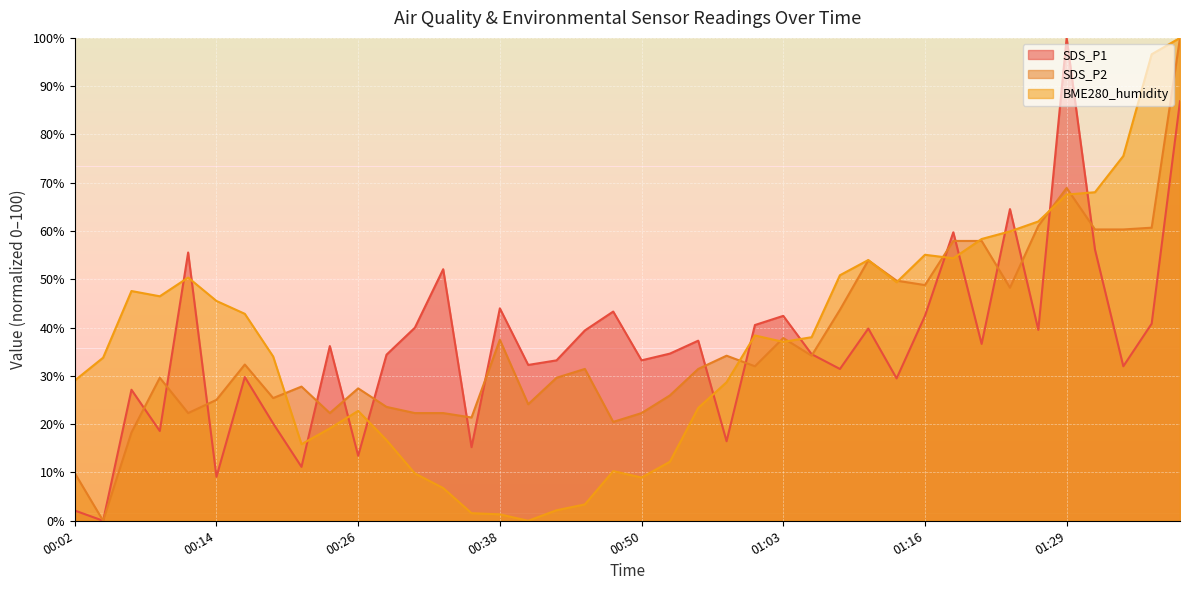

At which category is the sum across all series the highest?

01:39